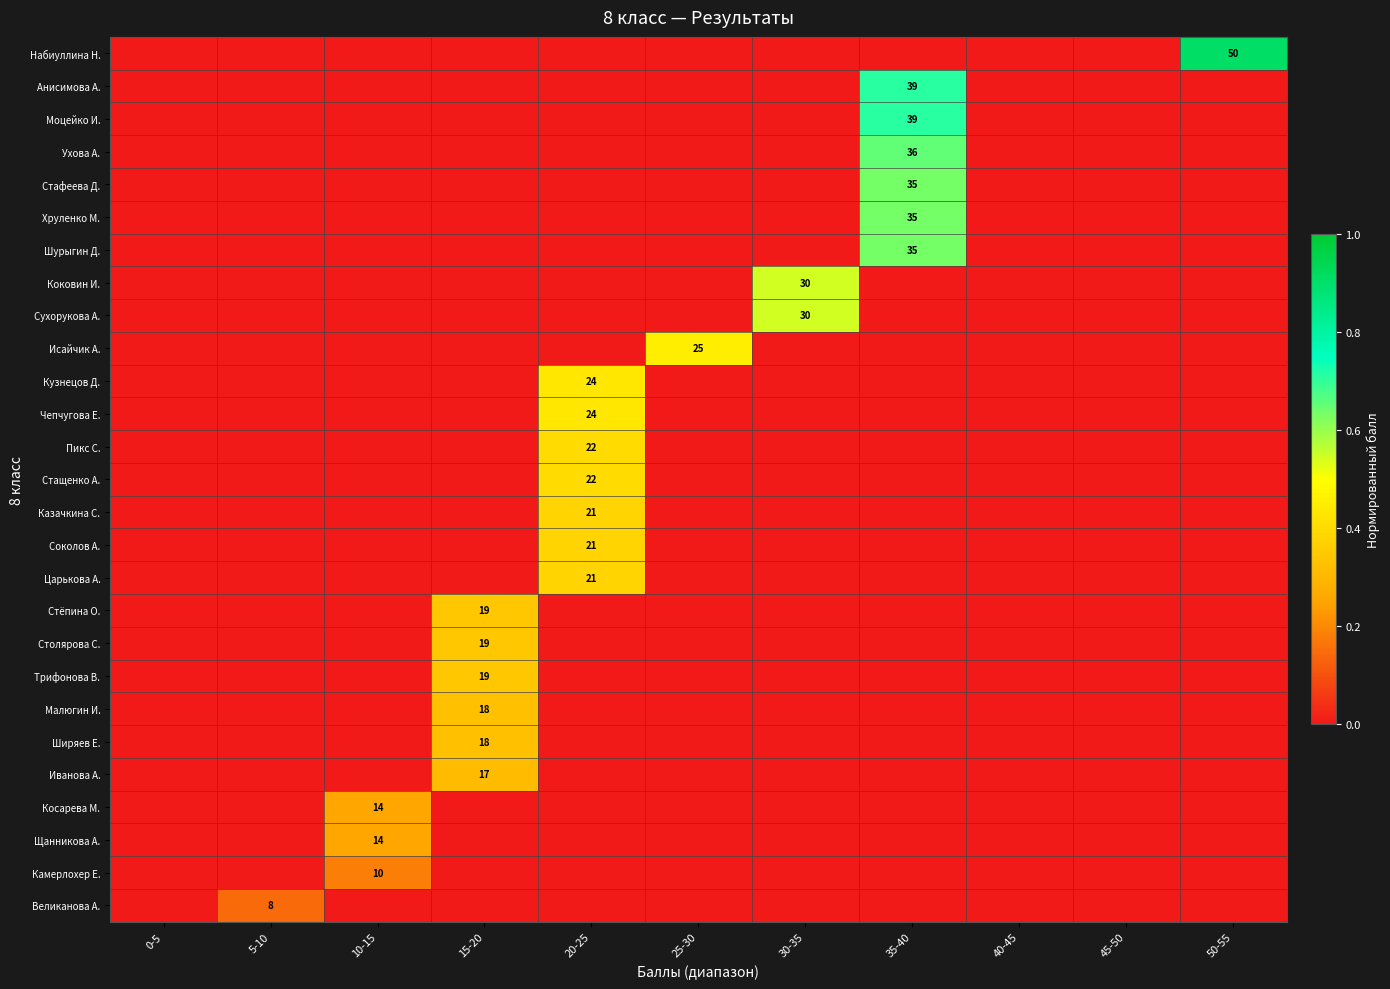

Is the value of Моцейко И. at 15-20 greater than the value of Хруленко М. at 5-10?

No